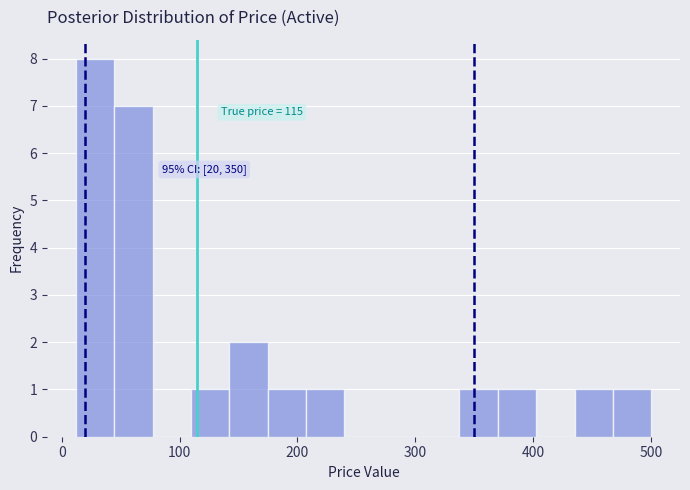

Read against the x-axis, roughly where is the centre of the tallest bar?

30